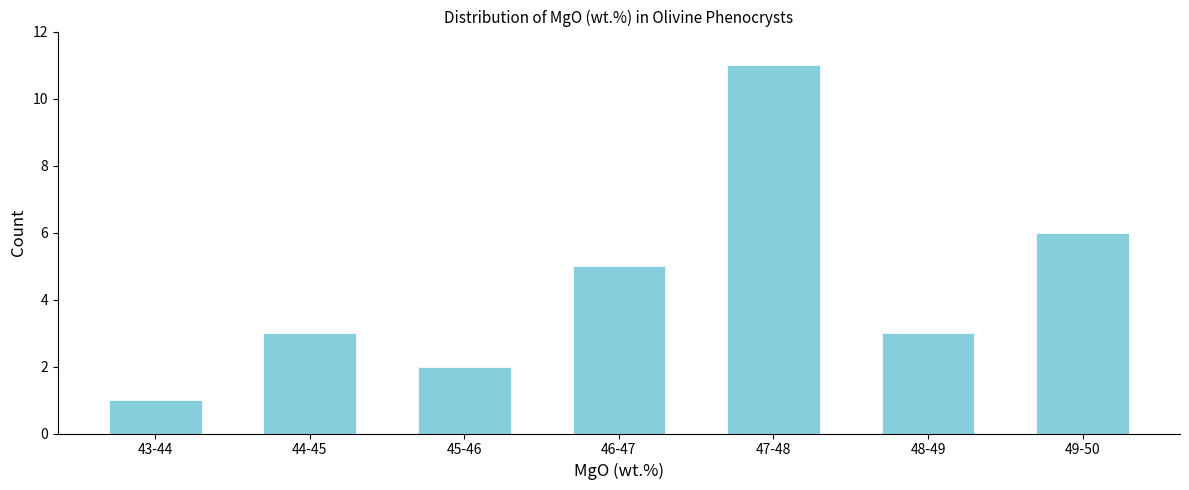

Reading left to right, what are all the values shown in this chart?

1	3	2	5	11	3	6